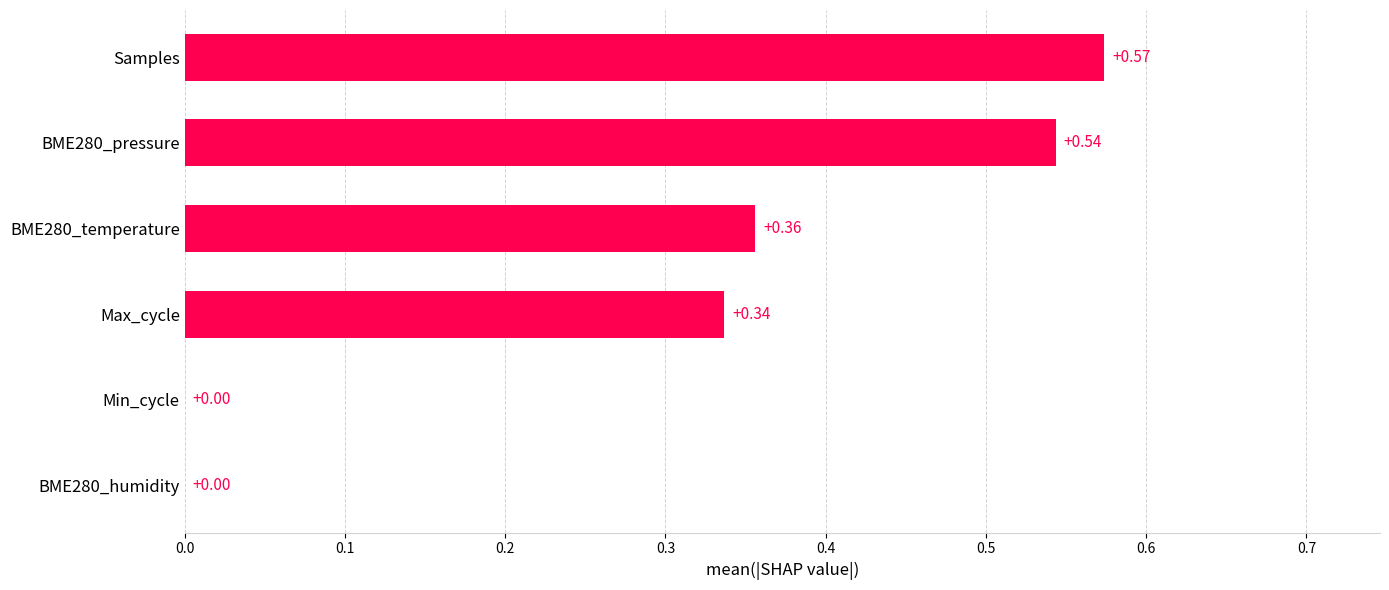

At which category does the chart reach its peak across all series?

Samples